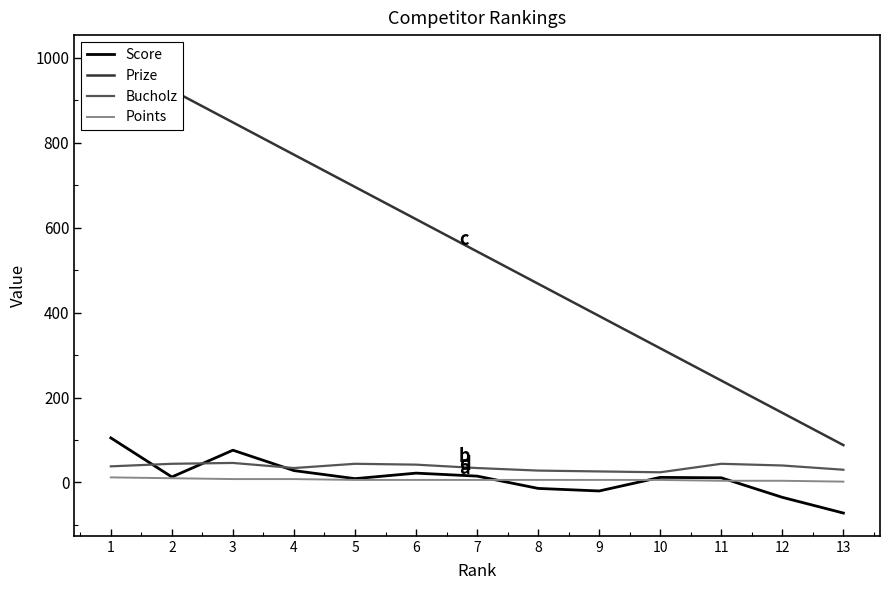

What are all the series names shown in the legend?

Score, Prize, Bucholz, Points